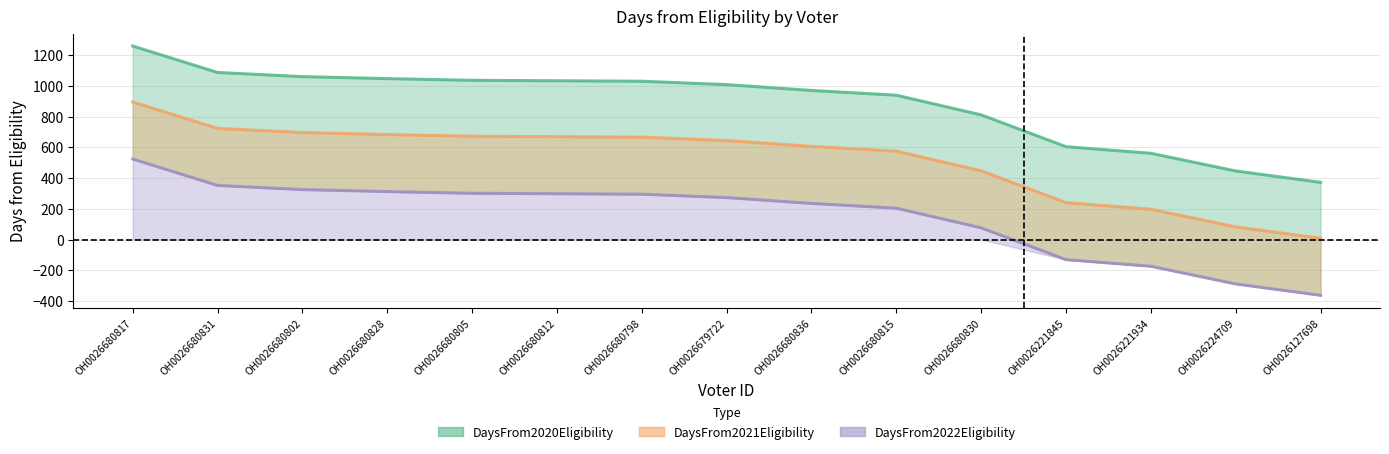

Which series has the largest range (max minus min)?

DaysFrom2020Eligibility